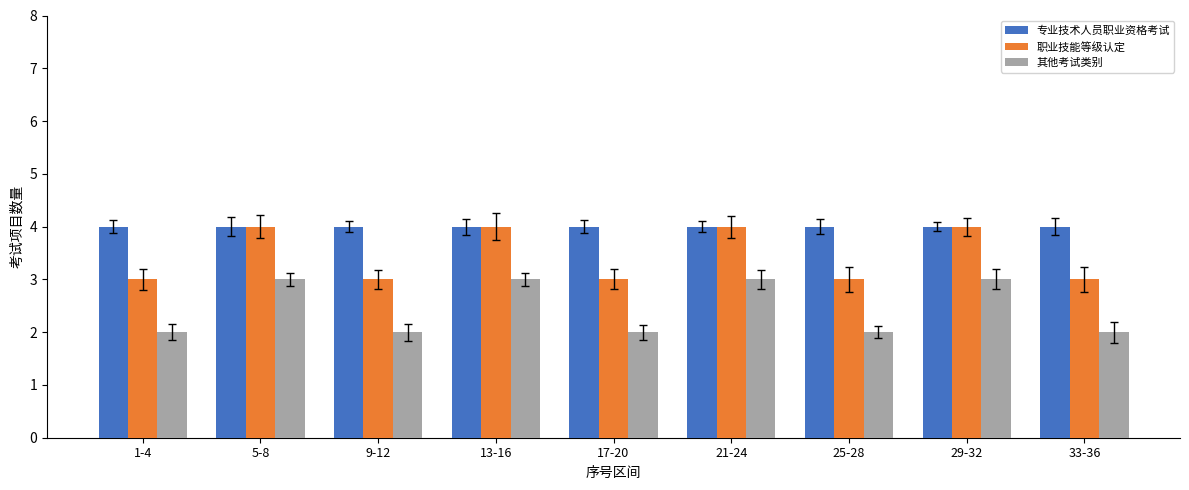

What is the sum of the 职业技能等级认定 values at 21-24 and 1-4?

7